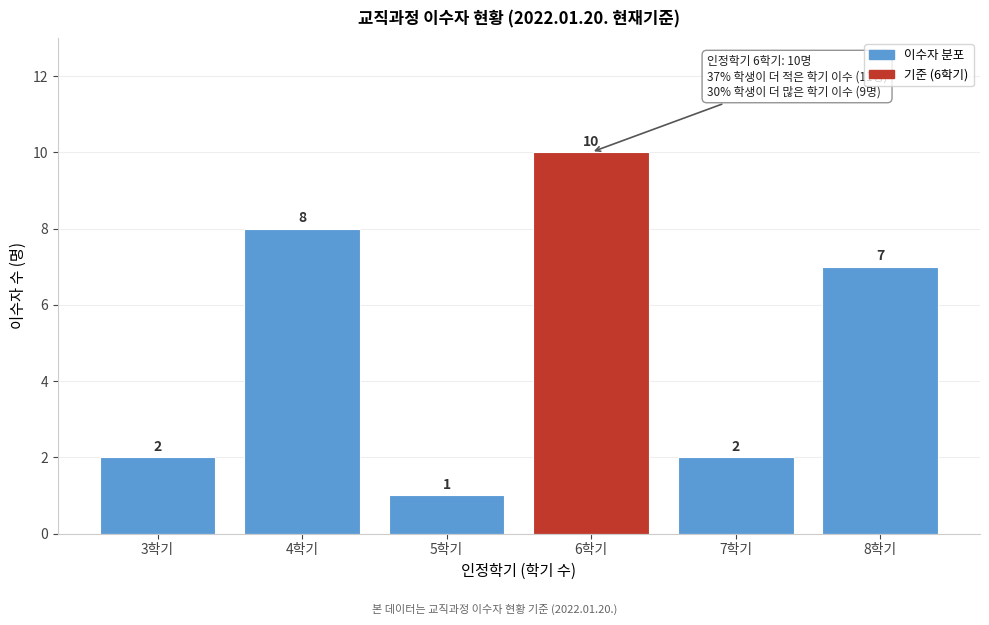

Over which range of the x-axis is the bar tallest?

5.5 to 6.5